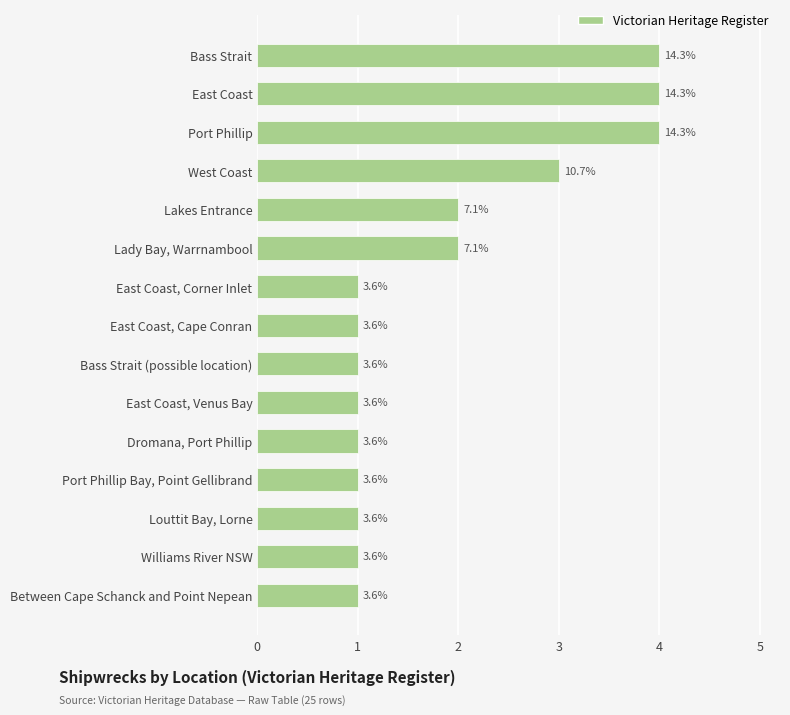

Are the bars horizontal?

Yes